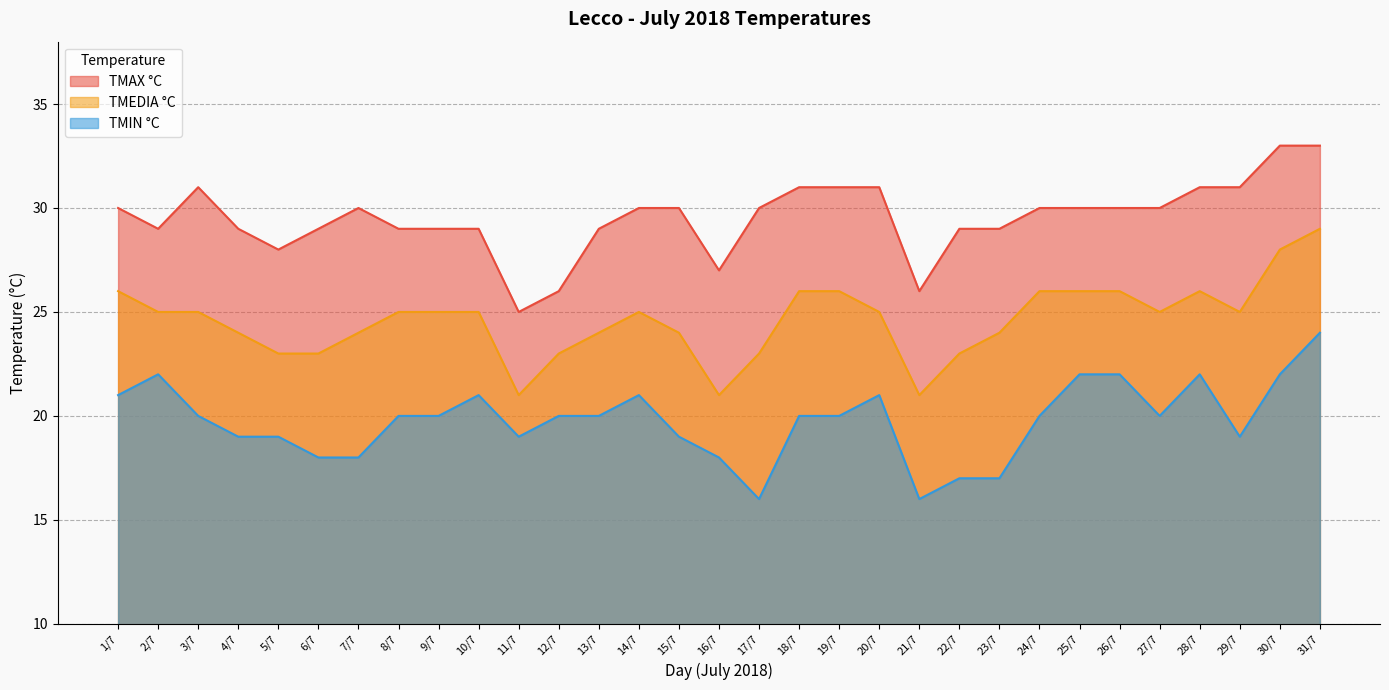

How many data points in TMEDIA °C are less than 25?

13